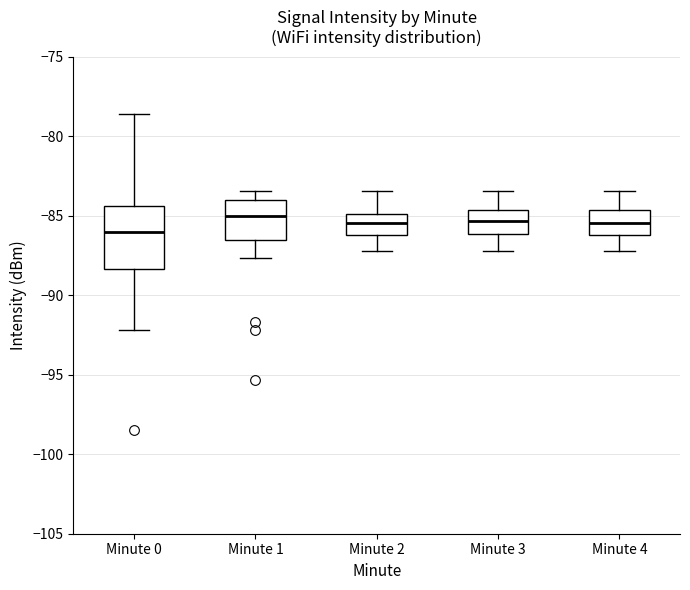

Reading left to right, read every box against the y-axis: the position of its median line, the range the box covers, and the ends of its whiskers. The values are not printed on the chart, so give them approximately, as read against the axis.

Minute 0: median -86.0, box -88.5 to -84.5, whiskers -92.0 to -78.5
Minute 1: median -85.0, box -86.5 to -84.0, whiskers -87.5 to -83.5
Minute 2: median -85.5, box -86.0 to -85.0, whiskers -87.0 to -83.5
Minute 3: median -85.5, box -86.0 to -84.5, whiskers -87.0 to -83.5
Minute 4: median -85.5, box -86.0 to -84.5, whiskers -87.0 to -83.5